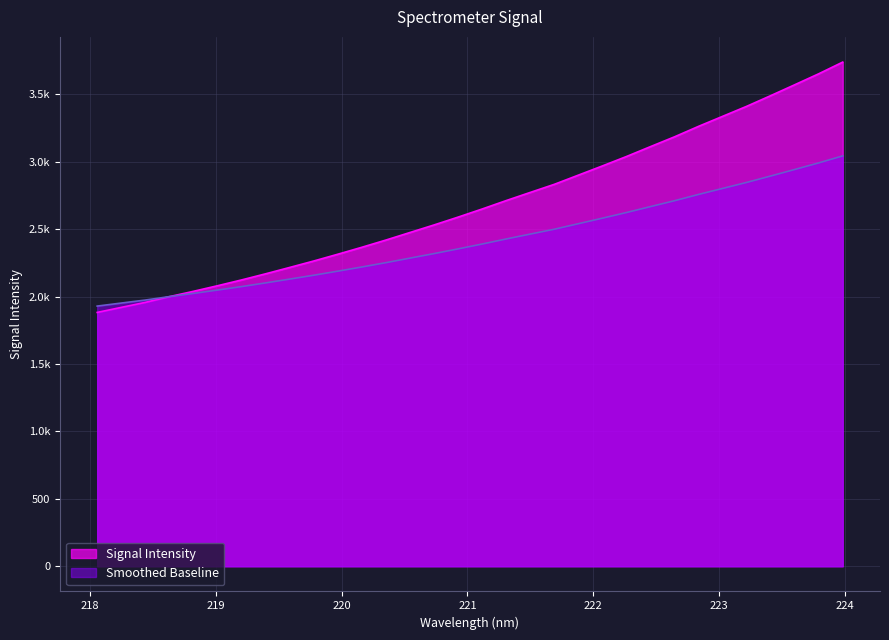

Approximately how many times larger is the value at 221.6902 compared to 220.5444?

1.1